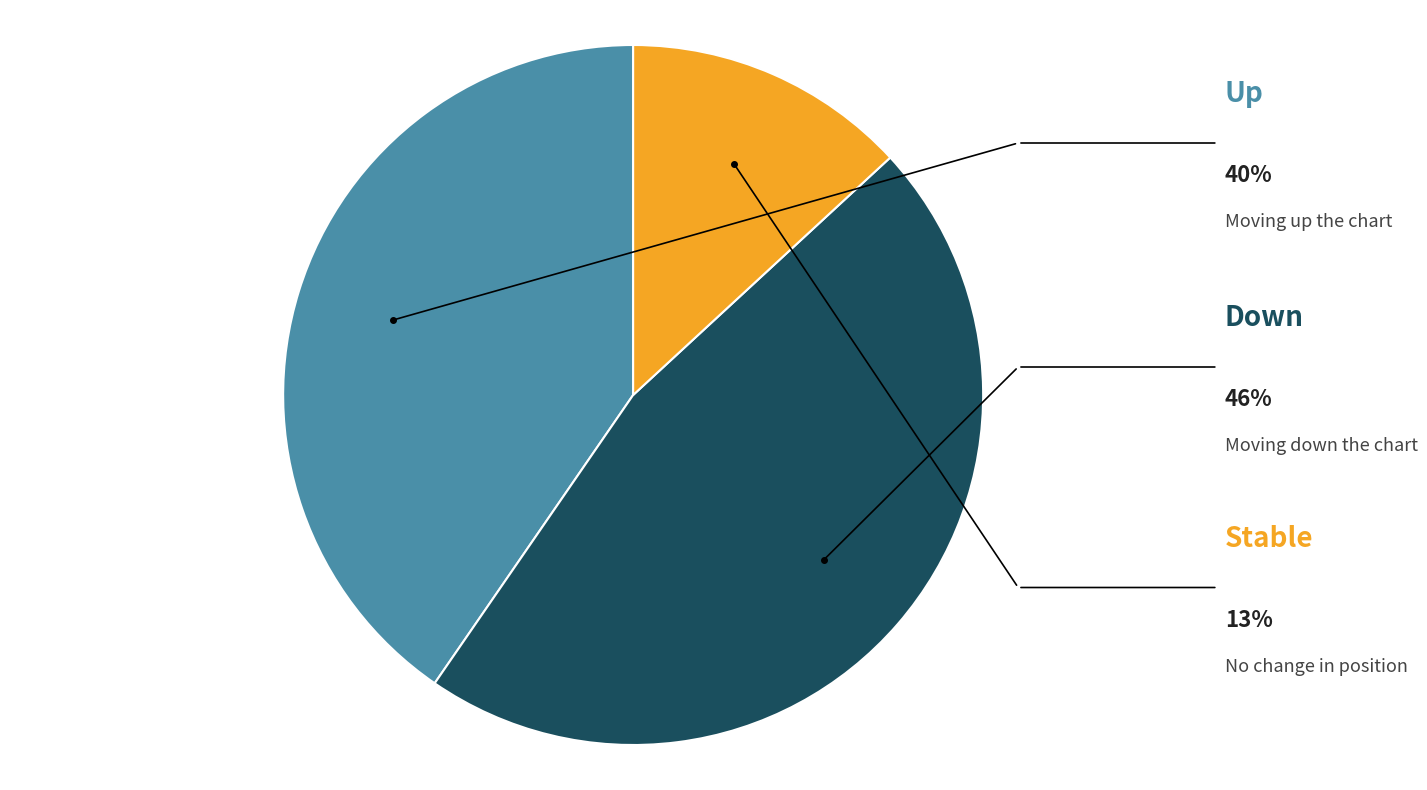

Is there a majority slice in this chart?

No